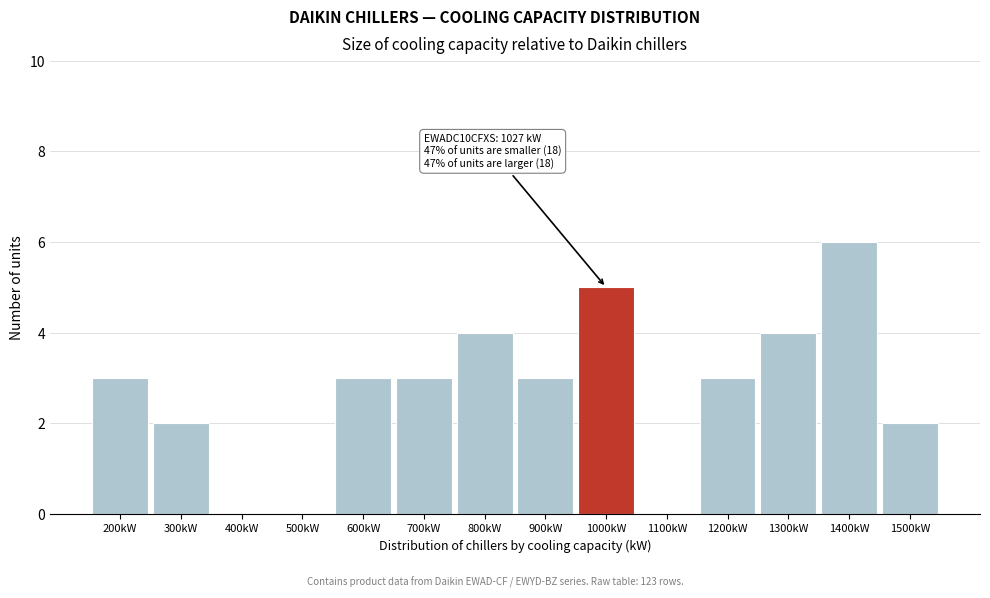

Reading right to left, what are all the values shown in this chart?

1500kW=2	1400kW=6	1300kW=4	1200kW=3	1100kW=0	1000kW=5	900kW=3	800kW=4	700kW=3	600kW=3	500kW=0	400kW=0	300kW=2	200kW=3